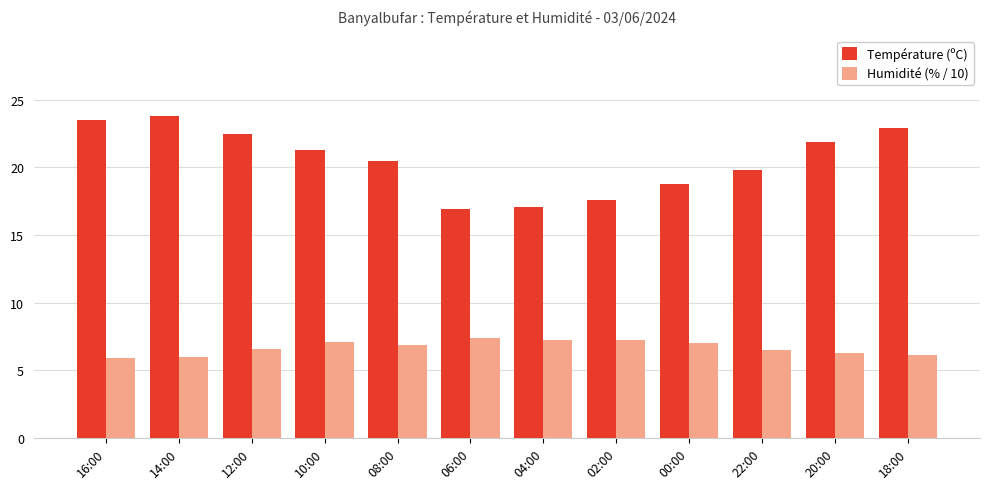

At which category does the chart reach its peak across all series?

14:00